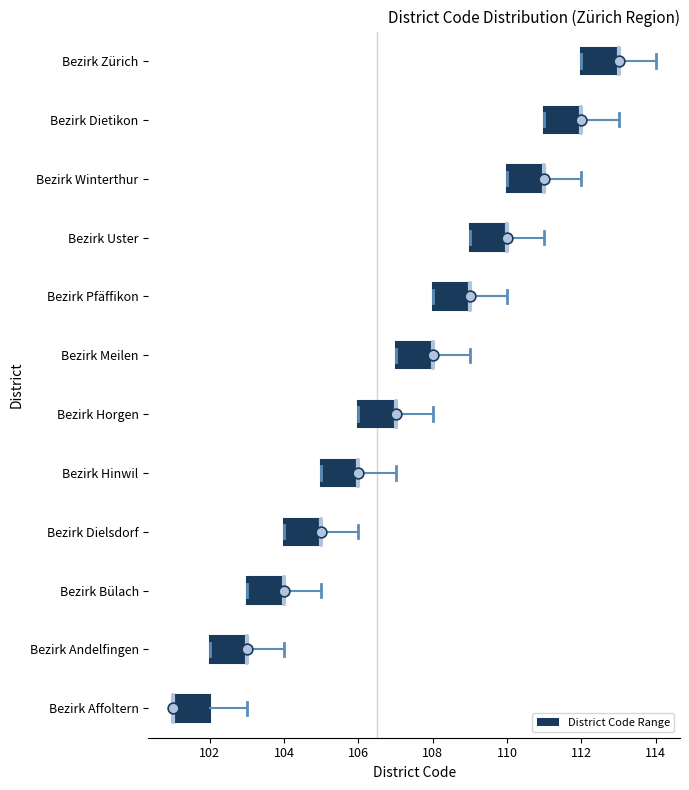

Reading bottom to top, transcribe this box plot: for each box, give where its median line is, the range the box spans, and where its two whiskers end, as read against the x-axis. The values are not printed on the chart, so give them approximately, as read against the axis.

Bezirk Affoltern: median 101 (drawn on the box's left edge), box 101 to 102, whiskers 101 to 103
Bezirk Andelfingen: median 103 (drawn on the box's right edge), box 102 to 103, whiskers 102 to 104
Bezirk Bülach: median 104 (drawn on the box's right edge), box 103 to 104, whiskers 103 to 105
Bezirk Dielsdorf: median 105 (drawn on the box's right edge), box 104 to 105, whiskers 104 to 106
Bezirk Hinwil: median 106 (drawn on the box's right edge), box 105 to 106, whiskers 105 to 107
Bezirk Horgen: median 107 (drawn on the box's right edge), box 106 to 107, whiskers 106 to 108
Bezirk Meilen: median 108 (drawn on the box's right edge), box 107 to 108, whiskers 107 to 109
Bezirk Pfäffikon: median 109 (drawn on the box's right edge), box 108 to 109, whiskers 108 to 110
Bezirk Uster: median 110 (drawn on the box's right edge), box 109 to 110, whiskers 109 to 111
Bezirk Winterthur: median 111 (drawn on the box's right edge), box 110 to 111, whiskers 110 to 112
Bezirk Dietikon: median 112 (drawn on the box's right edge), box 111 to 112, whiskers 111 to 113
Bezirk Zürich: median 113 (drawn on the box's right edge), box 112 to 113, whiskers 112 to 114